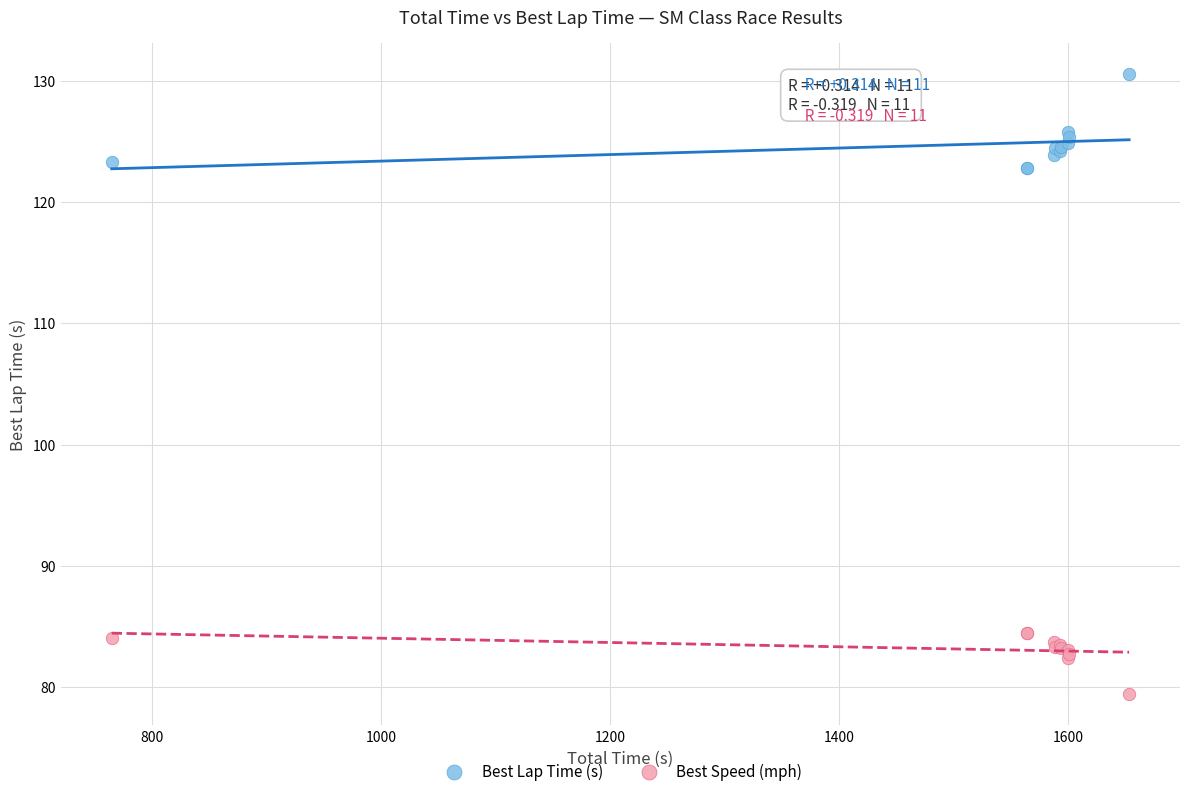

Which series has the widest spread of Y values?

Best Lap Time (s)